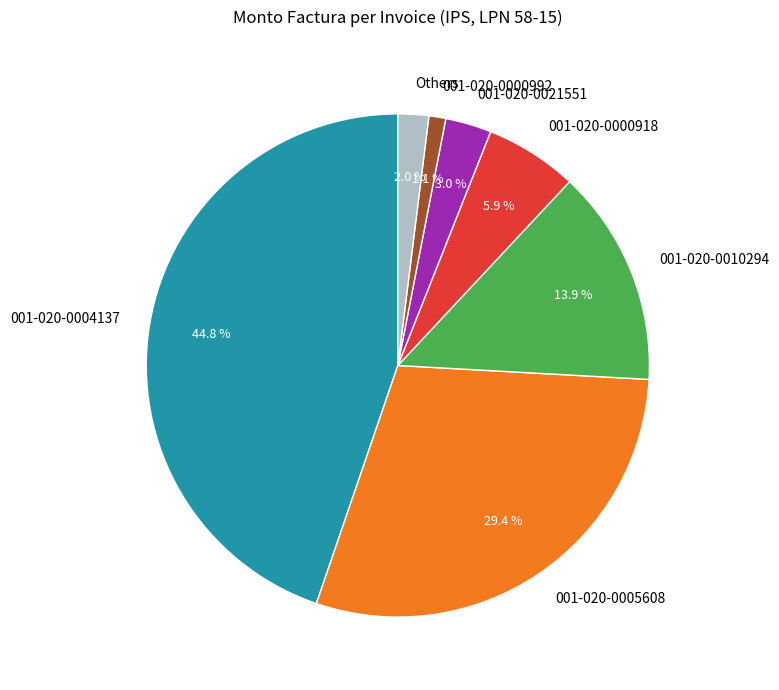

To the nearest percent, what is the combined percentage of 001-020-0021551 and 001-020-0004137?

48%